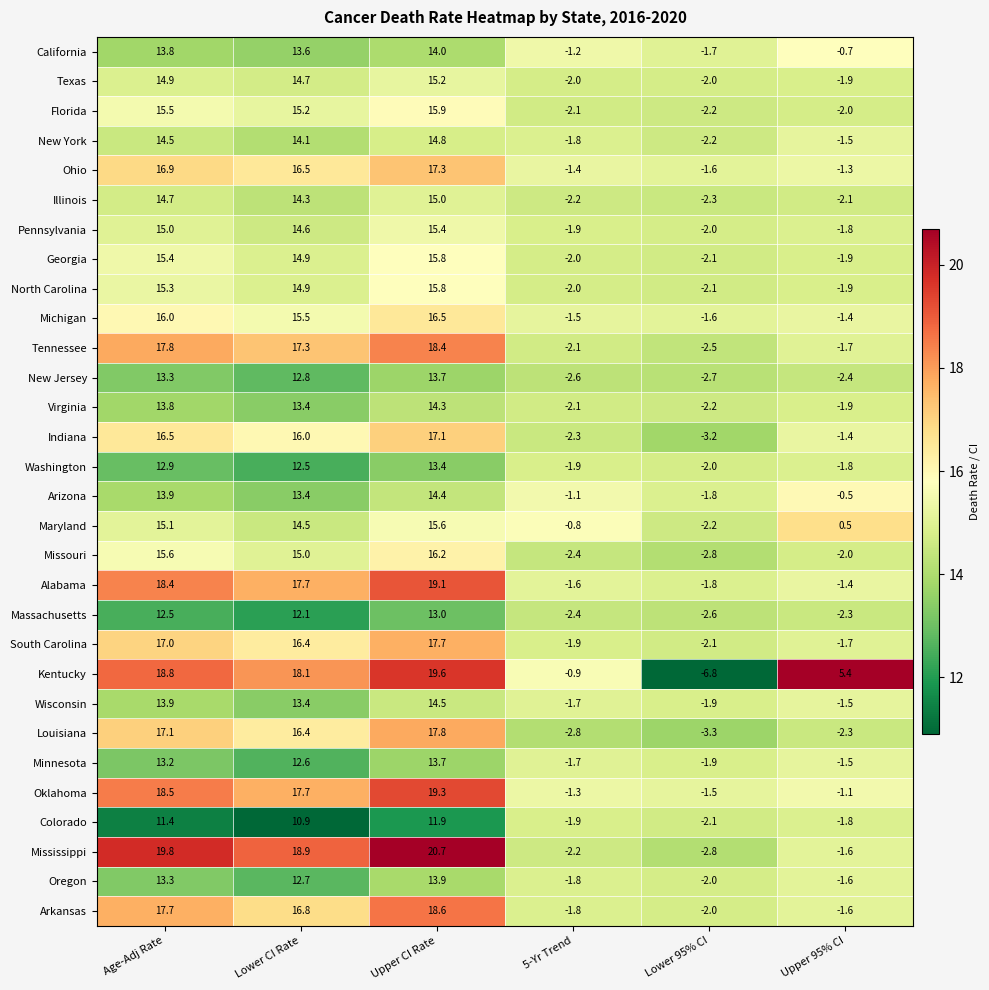

Is it true that Tennessee equals -2.1 at 5-Yr Trend?

True